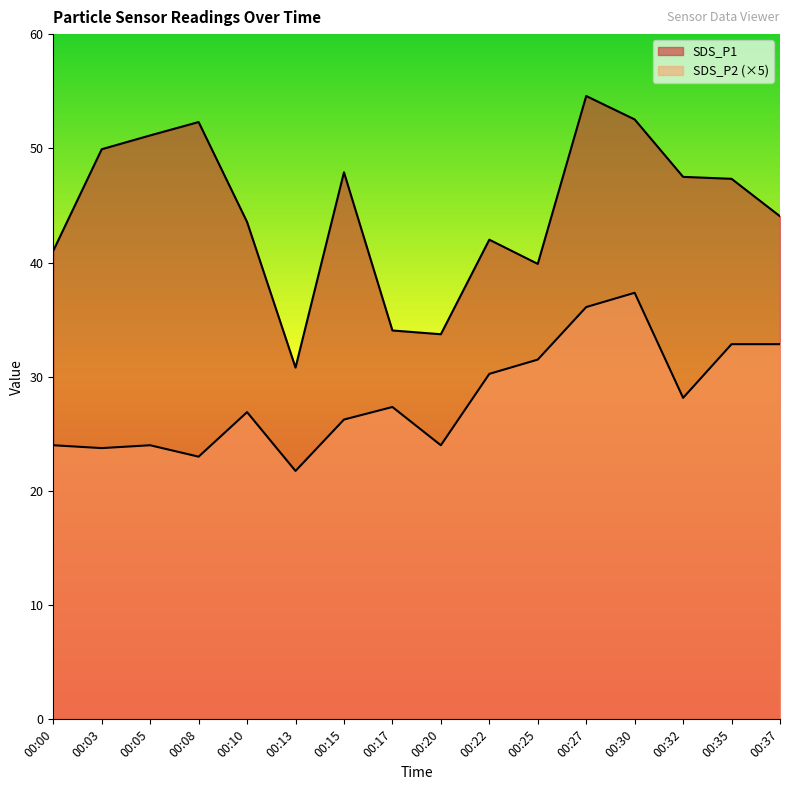

At which label does SDS_P1 first exceed 47?

00:03